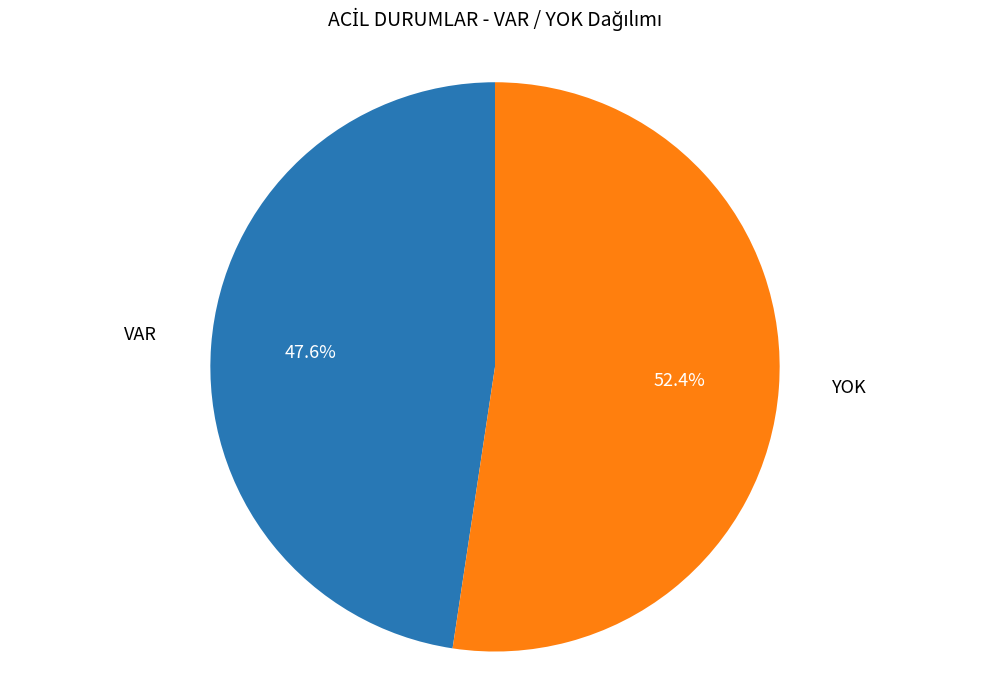

To the nearest percent, what is the average slice percentage?

50%